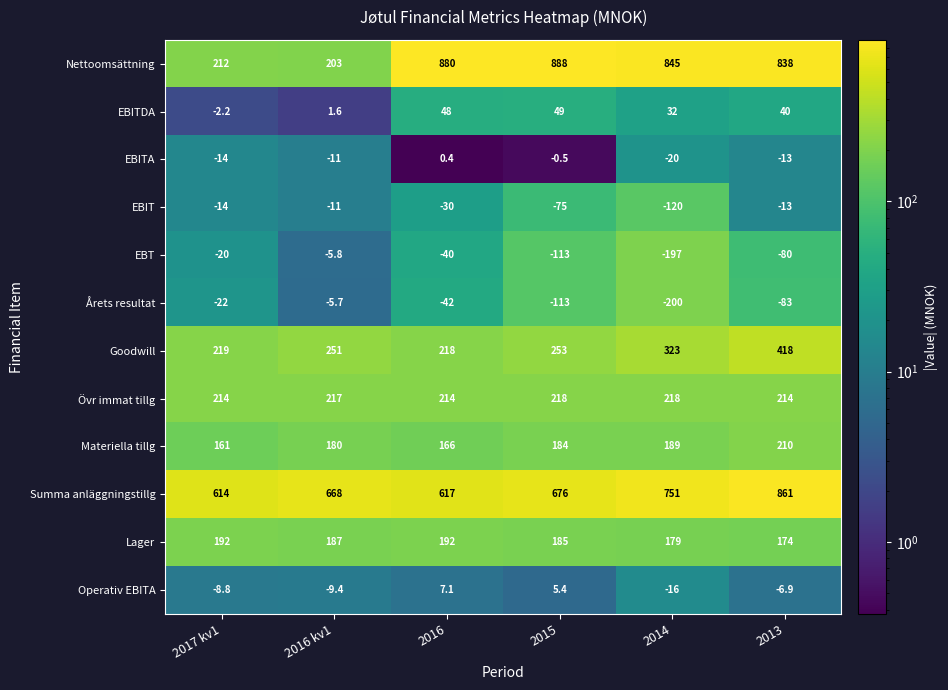

Which series has the largest total across all categories?

Summa anläggningstillg